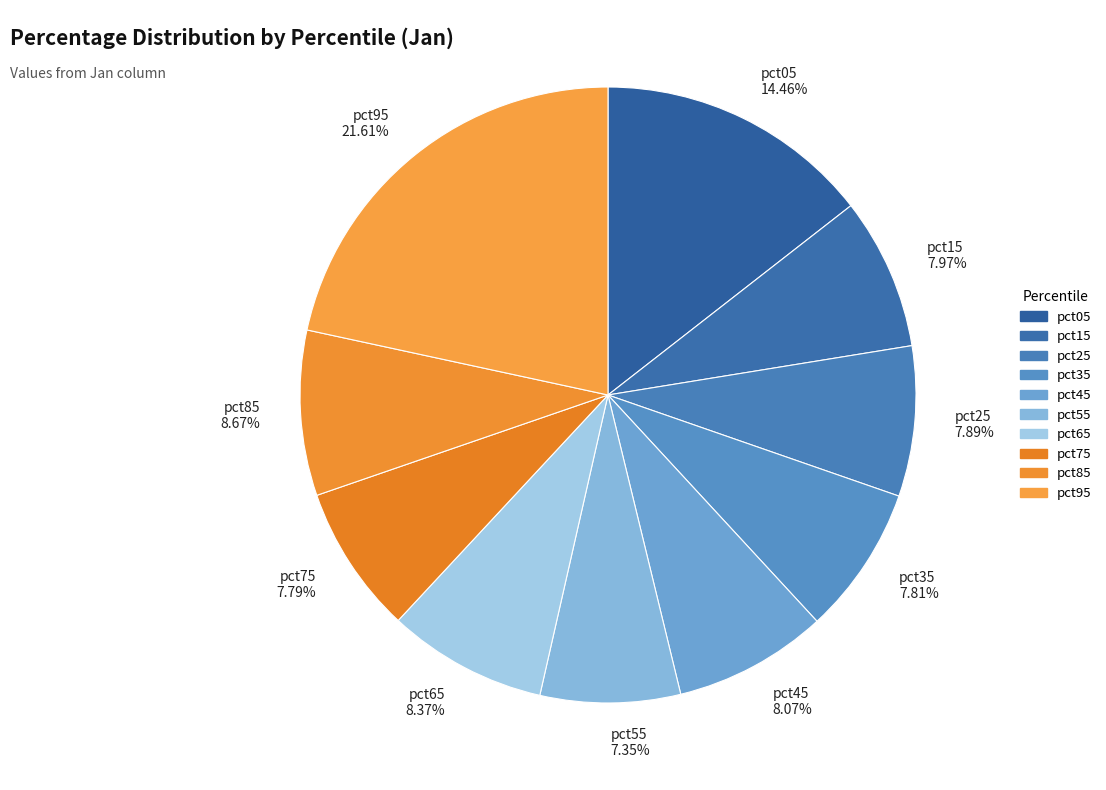

What percentage do pct65 and pct75 together represent?

16.2%